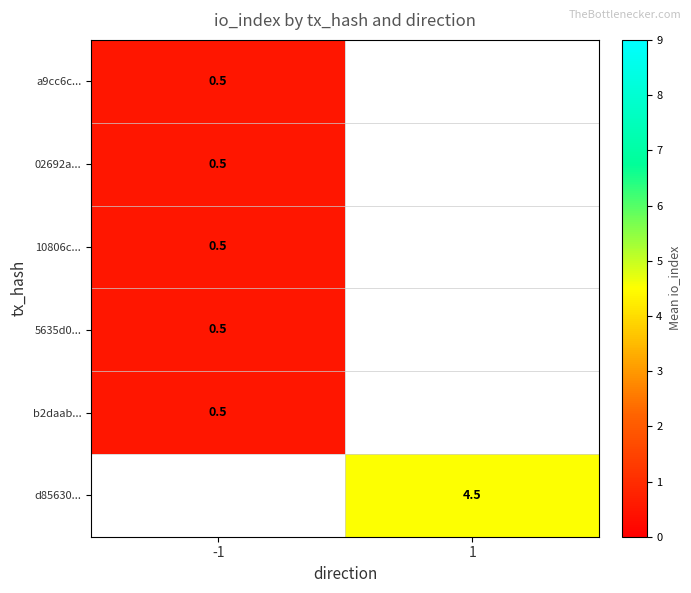

Is it true that a9cc6c... equals 0.5 at -1?

True